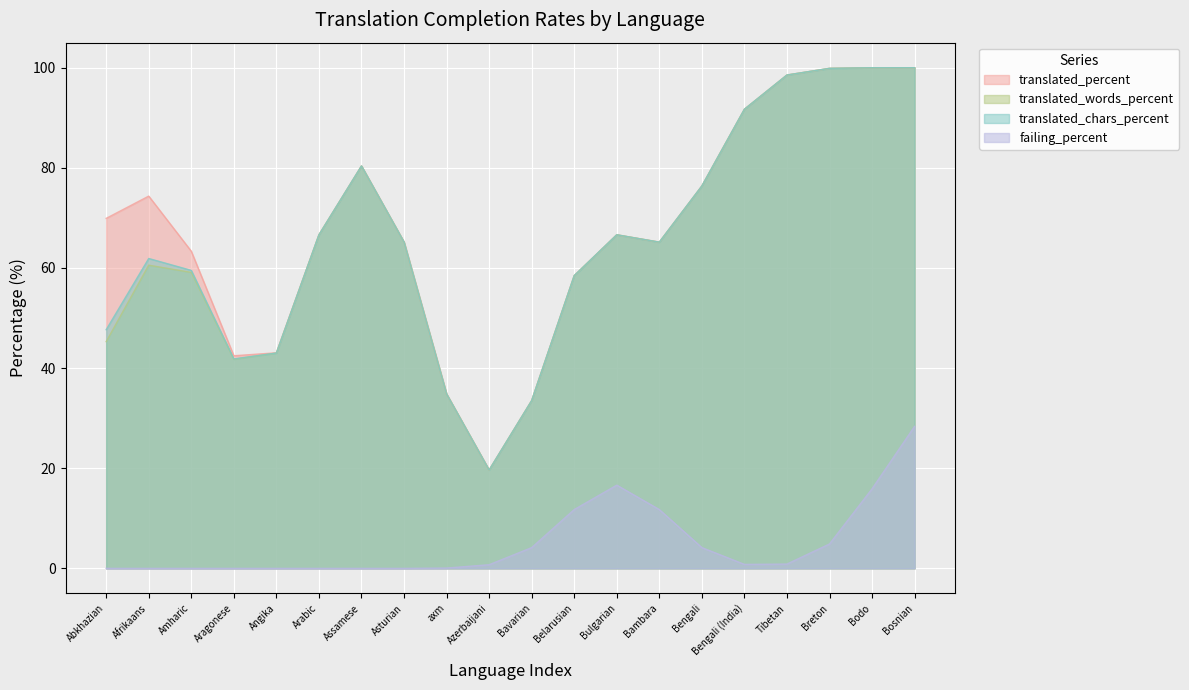

What is the sum of all failing_percent values?

100.0